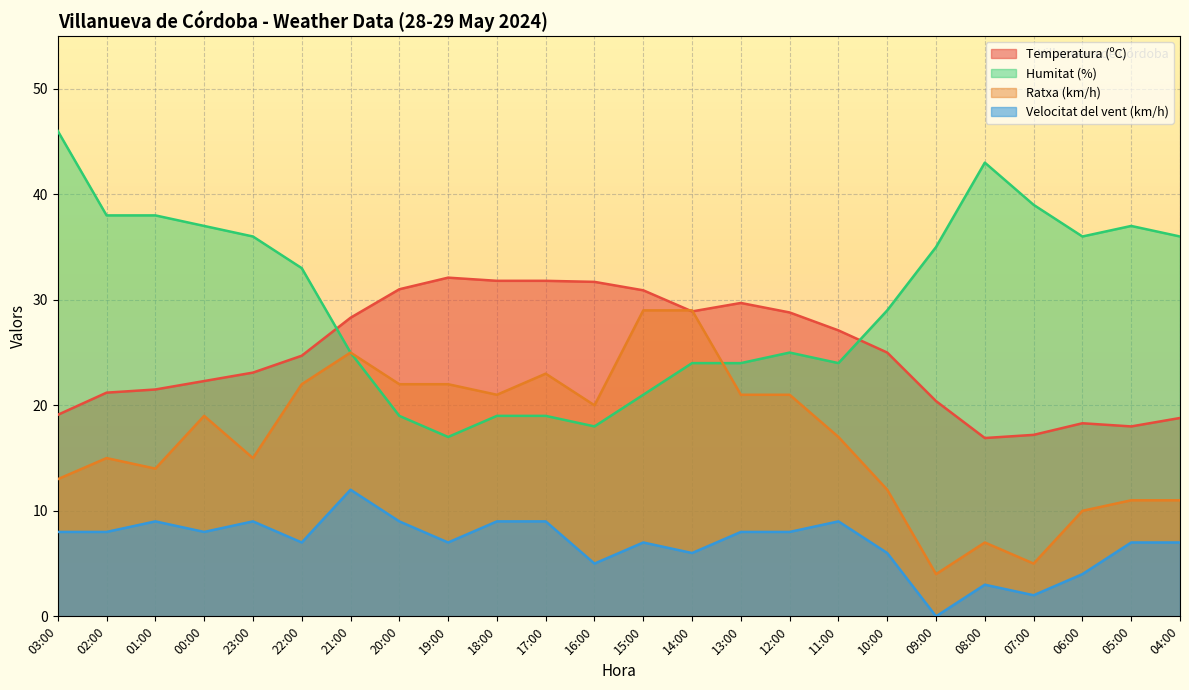

What is the approximate value of Temperatura (ºC) at 07:00?

17.2